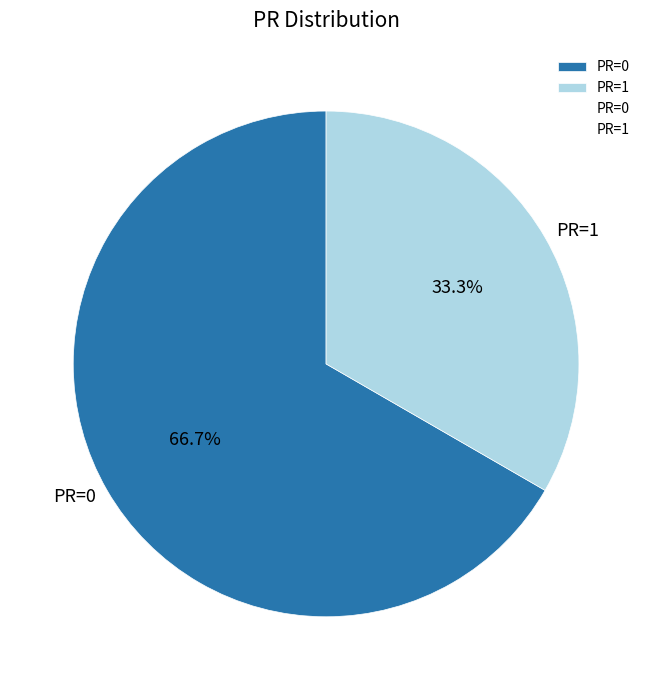

How many segments does this pie chart have?

2